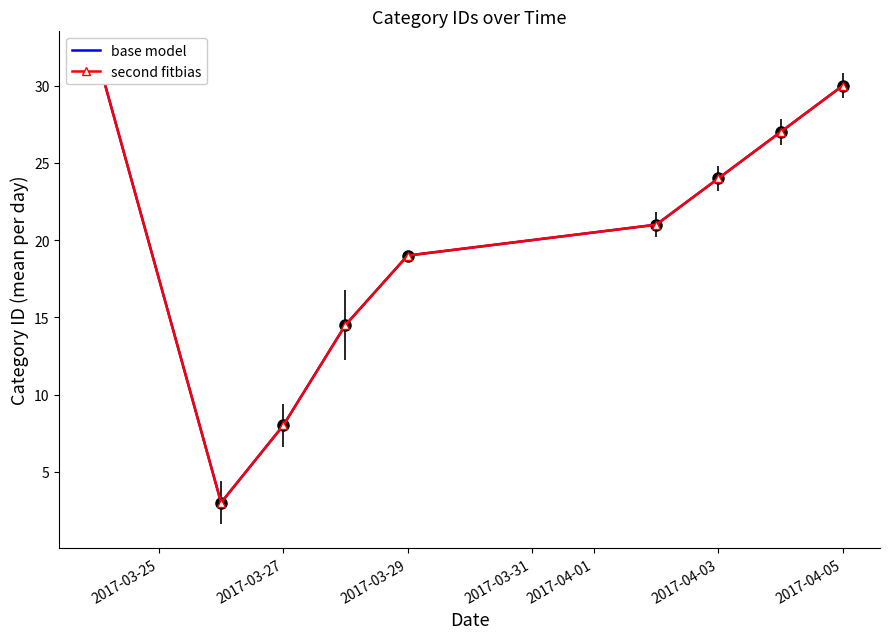

How many series are shown in this chart?

2